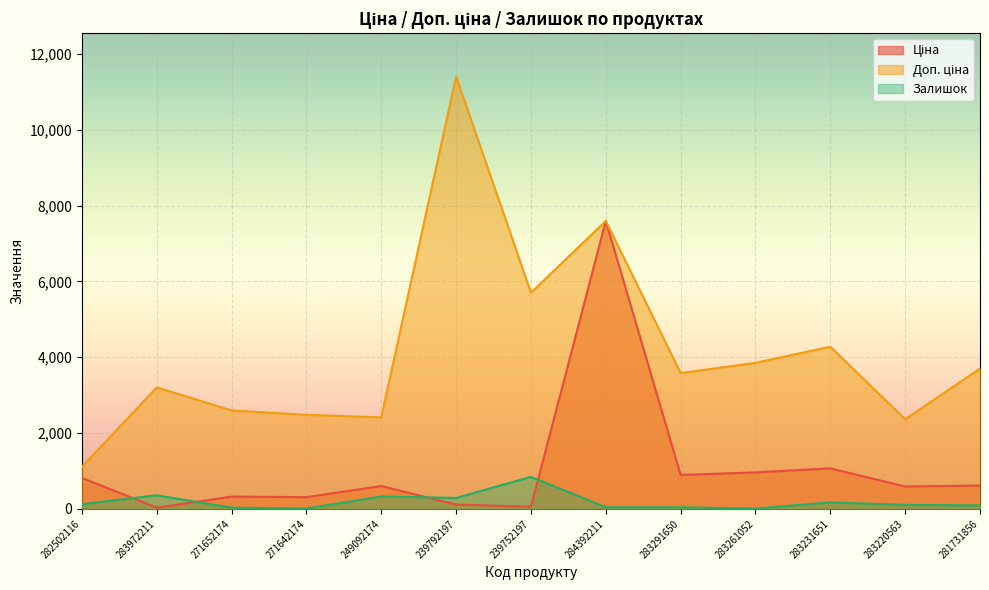

Does the chart display data point markers on the line(s)?

No